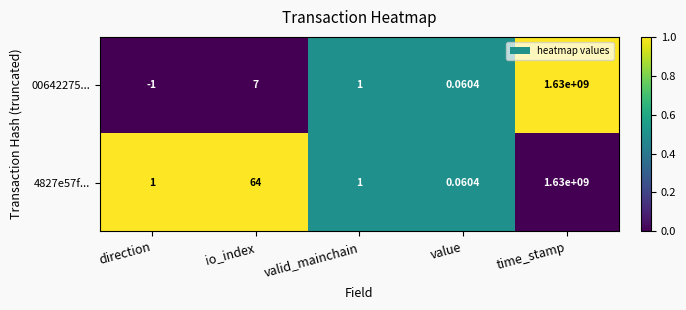

At which category is the sum across all series the highest?

time_stamp